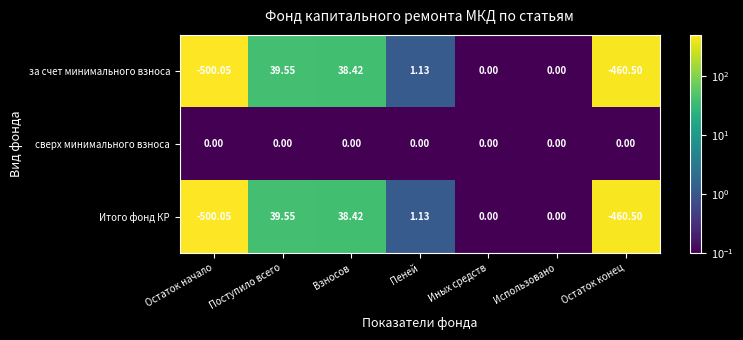

At which category does the chart reach its minimum across all series?

Остаток начало